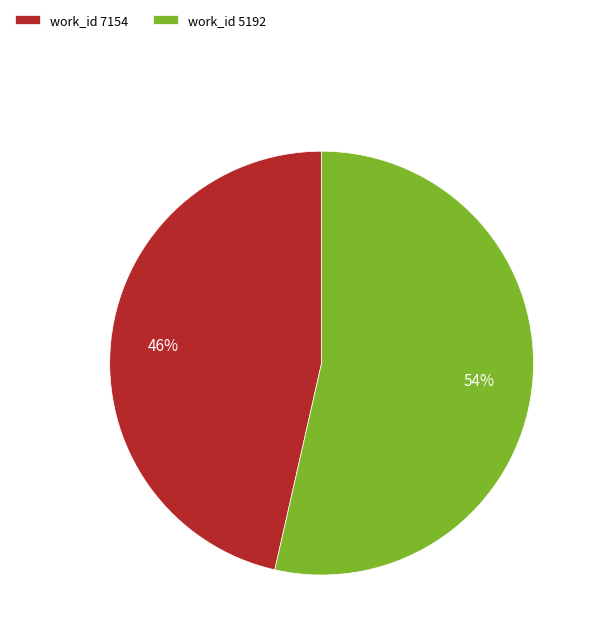

What percentage is the work_id 7154 slice, to the nearest percent?

46%